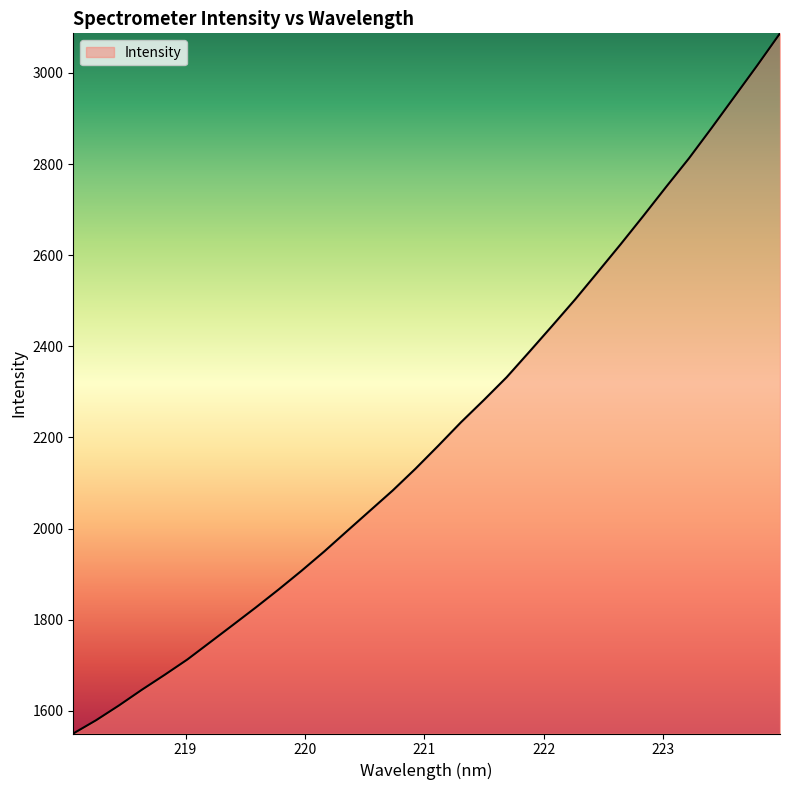

What is the difference between the second highest and second lowest values?

1437.1